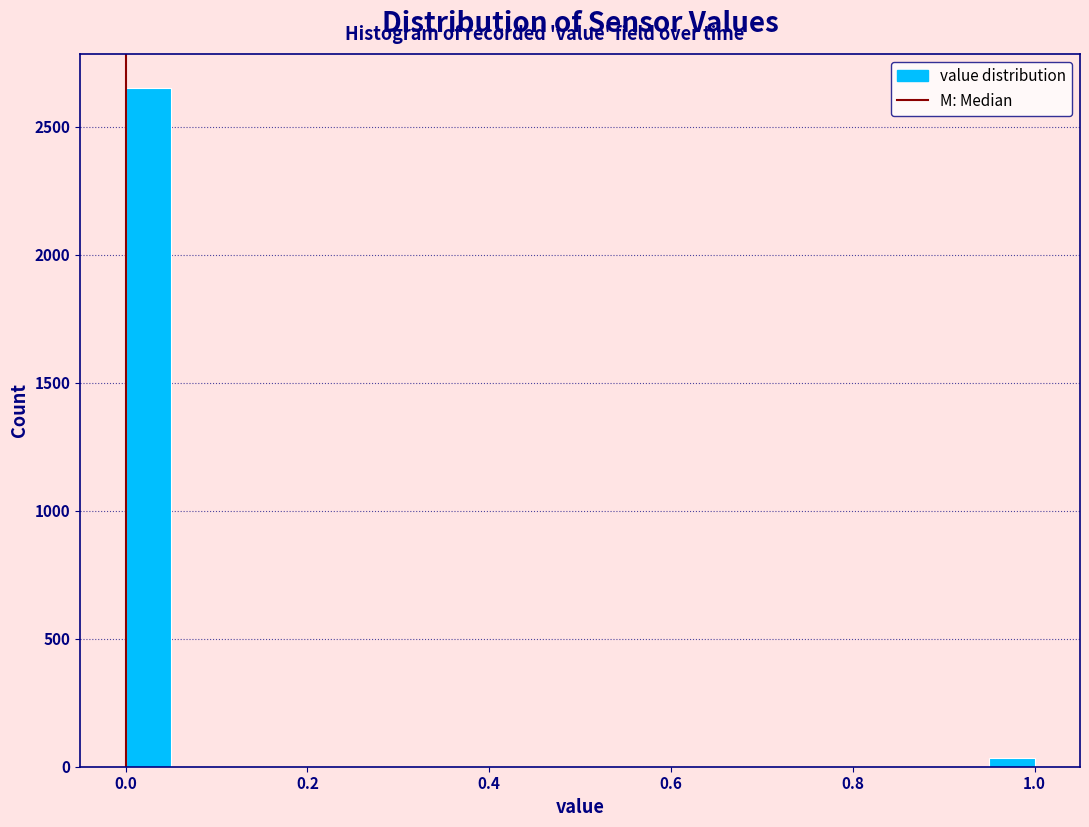

Around what value on the x-axis is the tallest bar? Give the approximate position of its centre, as read against the axis.

0.02